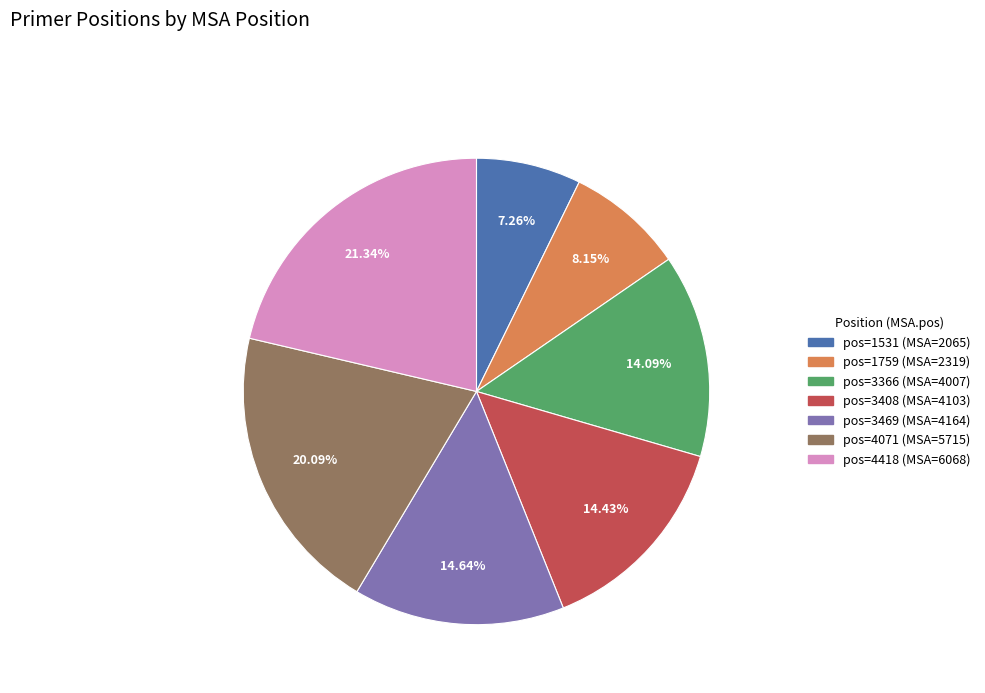

Is there any slice that represents more than half of the pie?

No